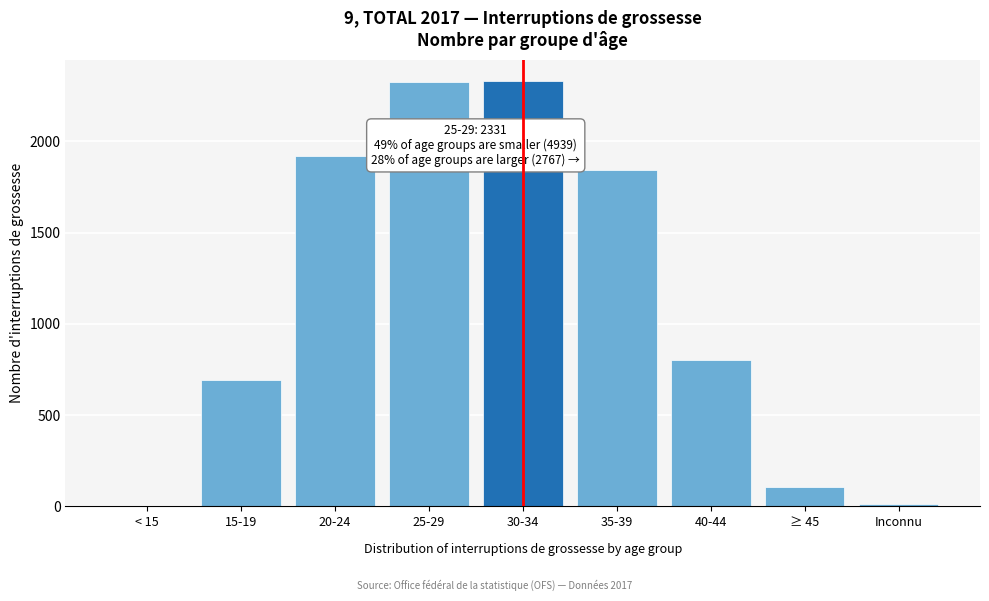

What is the sum of all values?

10037